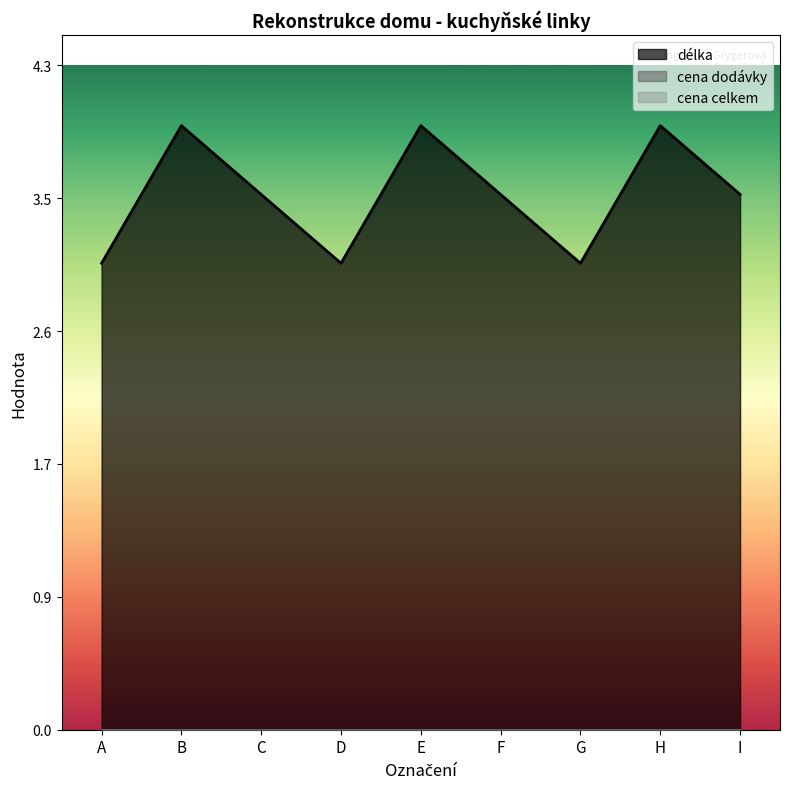

True or false: cena_dodavky and cena_celkem cross at least once.

False